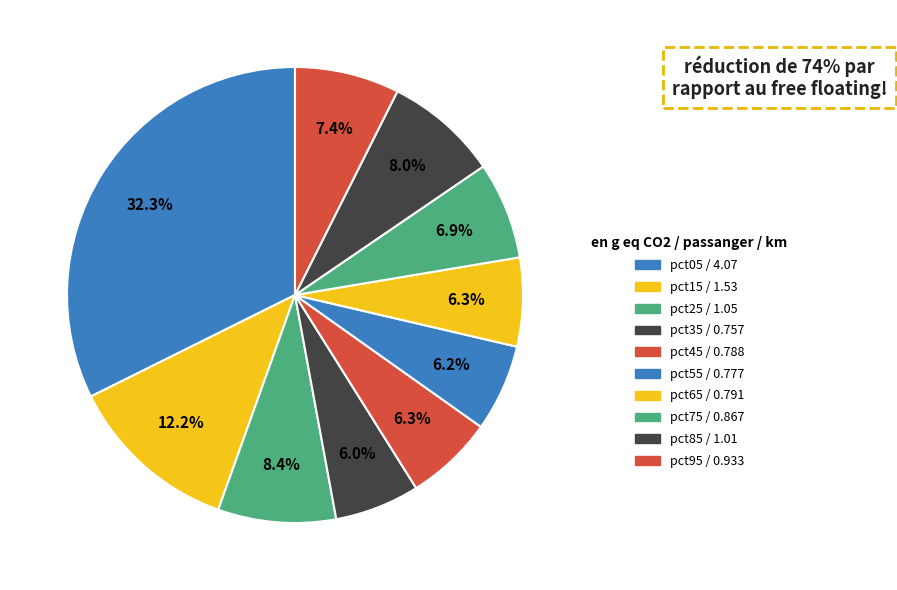

How many segments does this pie chart have?

10